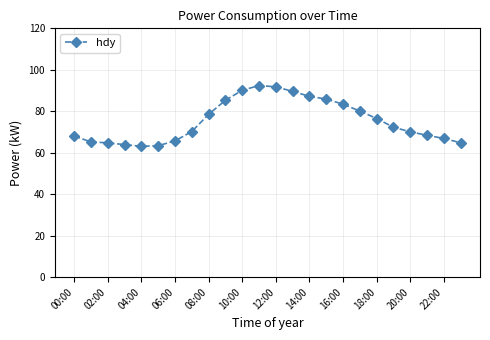

True or false: the data has more than 0 interior local peaks.

True